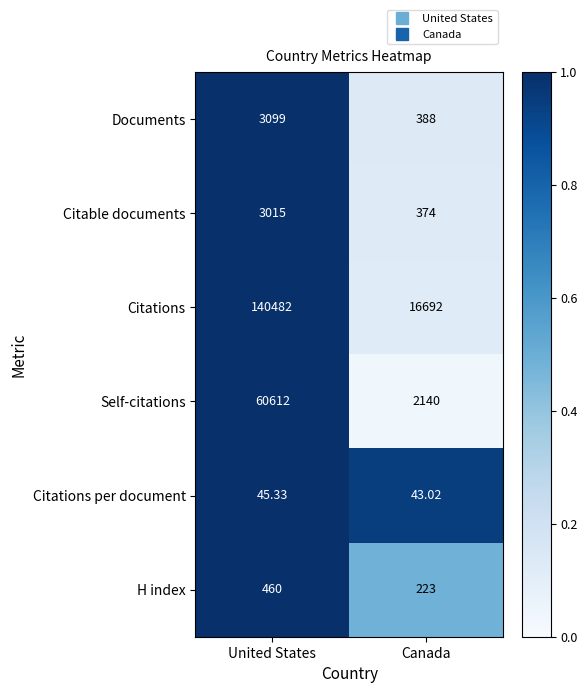

How many data points does each series have?

2